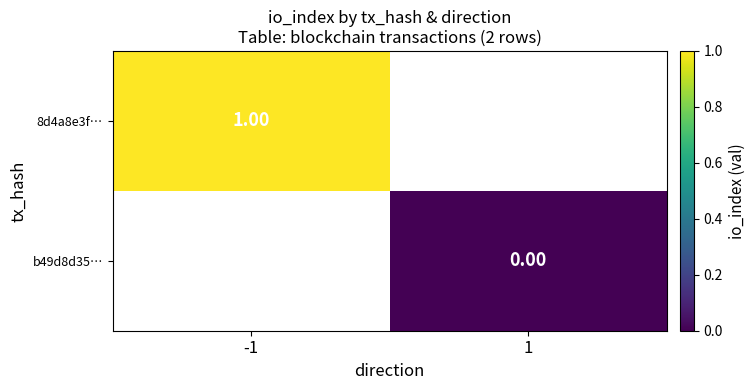

Is the value of b49d8d35… at 1 greater than the value of 8d4a8e3f… at -1?

No